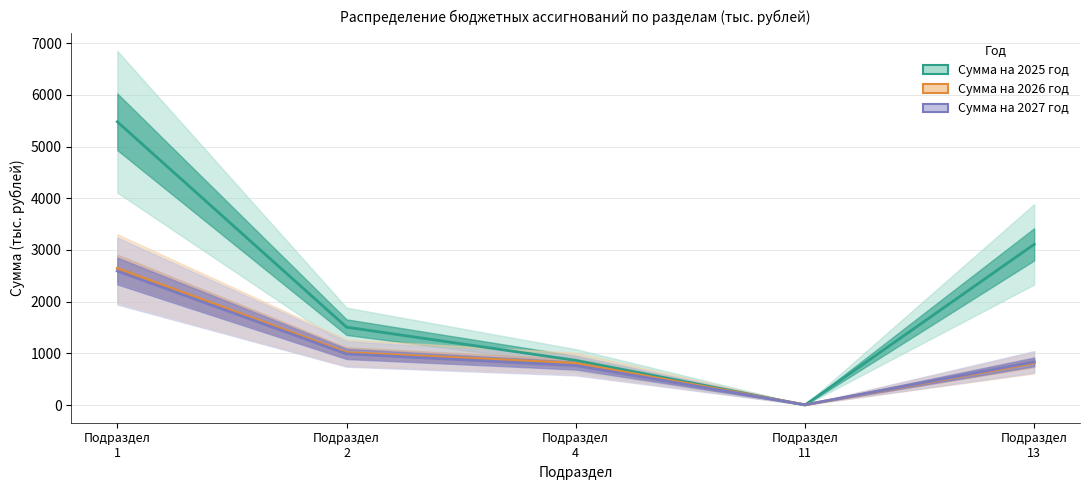

Rank the series by their maximum value, from lowest to highest.

Сумма на 2027 год, Сумма на 2026 год, Сумма на 2025 год